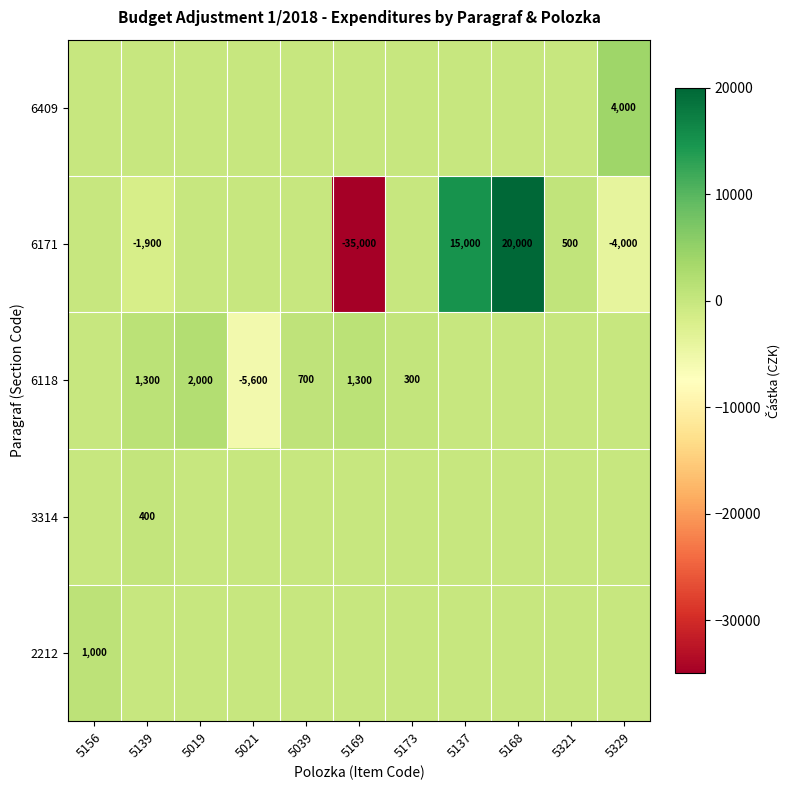

True or false: 2212 has a value of 1000 at 5156.

True